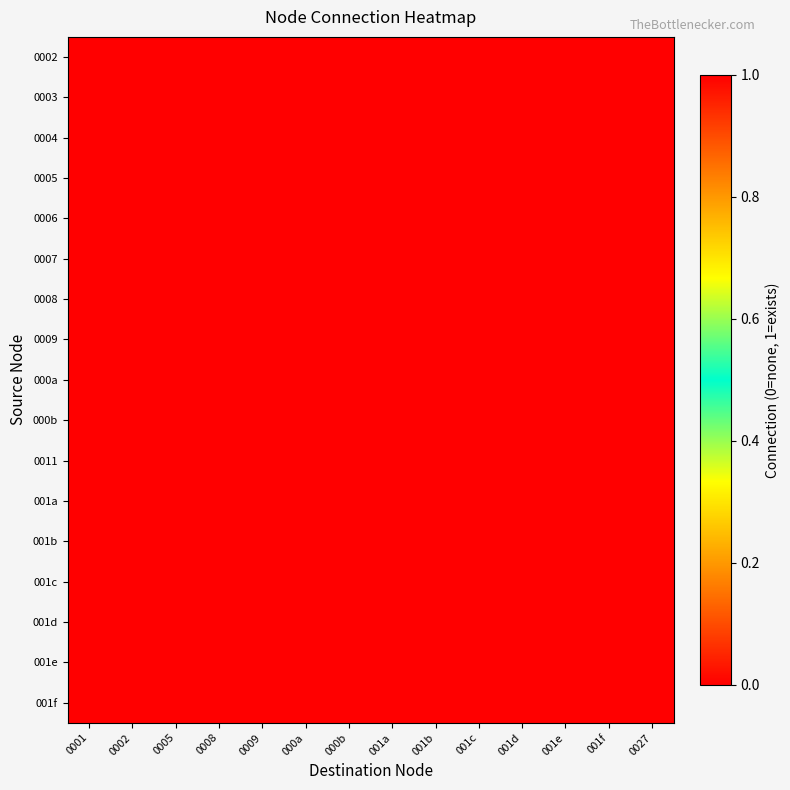

What is the total value across all series at 001d?

1